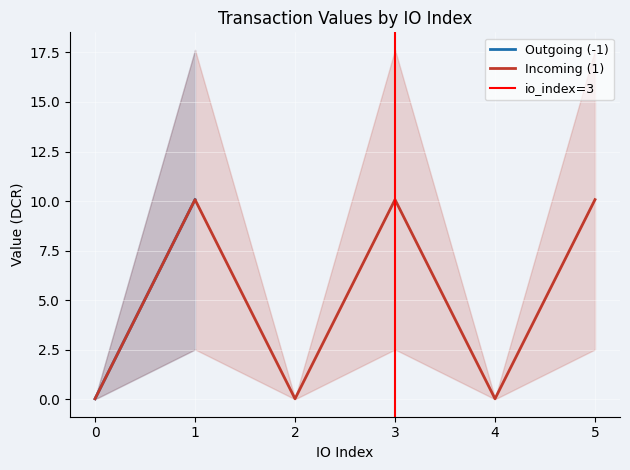

What is the highest value of the Incoming (1) series?

10.1